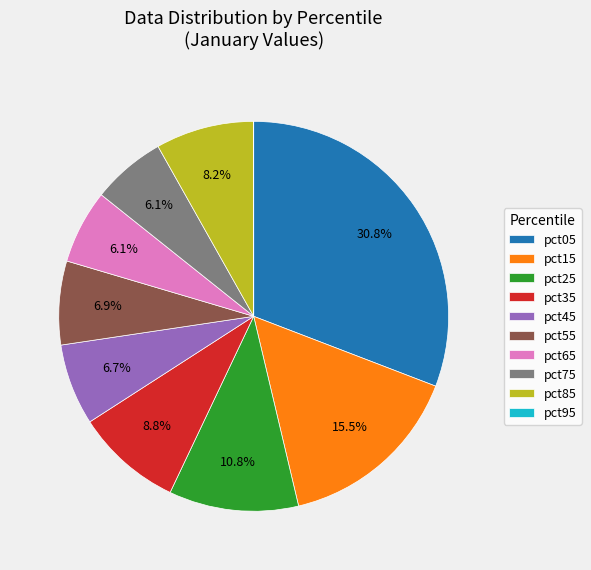

What portion of the pie excludes pct65?

93.9%